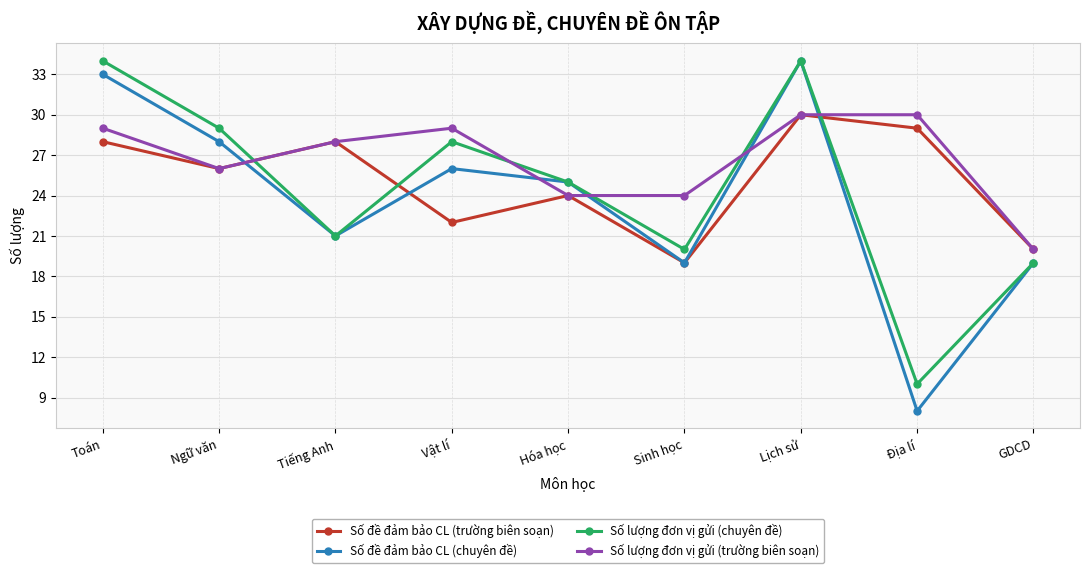

Which series ends up on top after the final intersection of Số đề đảm bảo CL (trường biên soạn) and Số lượng đơn vị gửi (chuyên đề)?

Số đề đảm bảo CL (trường biên soạn)